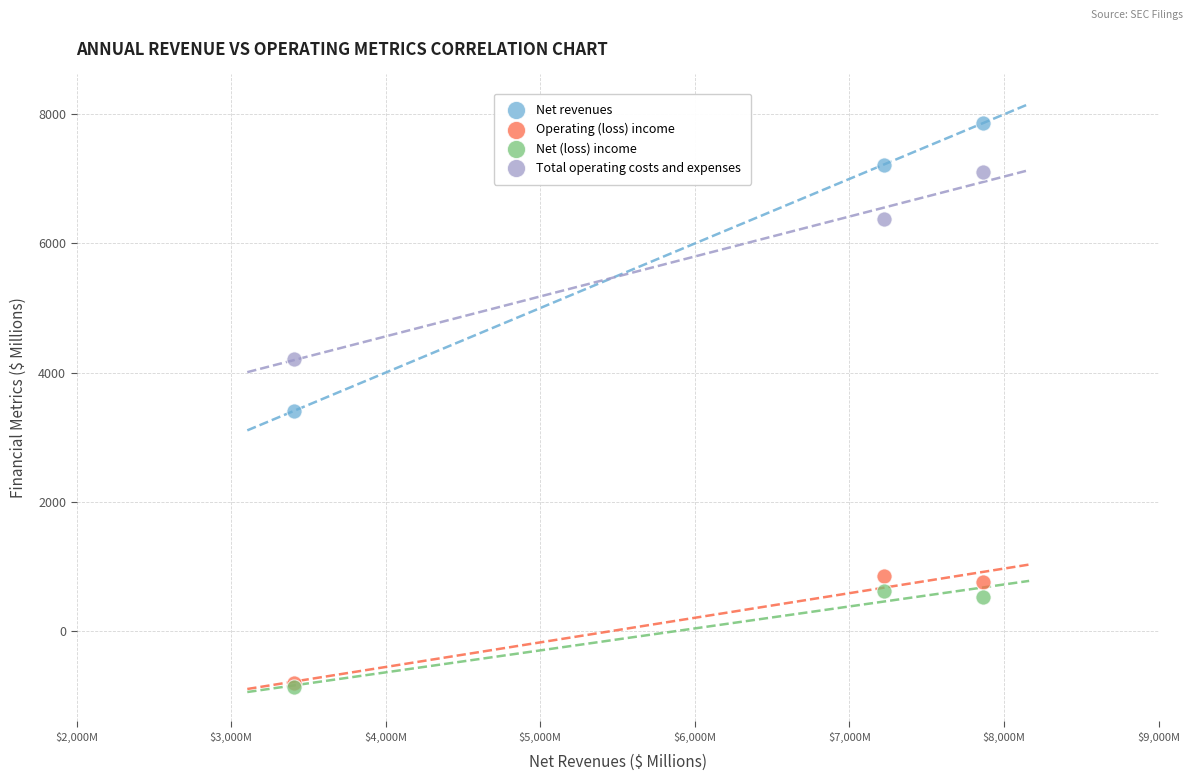

In the Total operating costs and expenses series, what Y value is closest to 5659?

6378.8